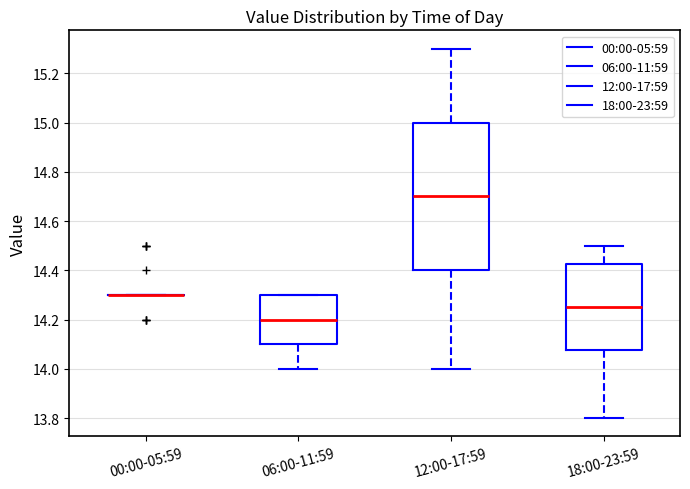

Reading left to right, transcribe this box plot: for each box, give where its median line is, the range the box spans, and where its two whiskers end, as read against the y-axis. The values are not printed on the chart, so give them approximately, as read against the axis.

00:00-05:59: box collapsed to a line at 14.30, whiskers 14.30 to 14.30
06:00-11:59: median 14.20, box 14.10 to 14.30, whiskers 14.00 to 14.30
12:00-17:59: median 14.70, box 14.40 to 15.00, whiskers 14.00 to 15.30
18:00-23:59: median 14.26, box 14.08 to 14.42, whiskers 13.80 to 14.50